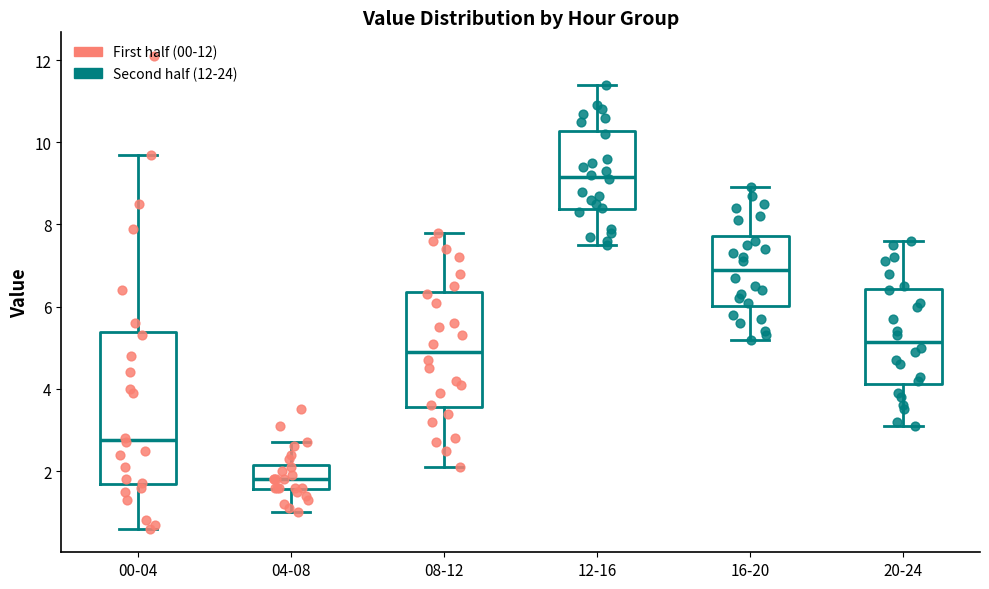

Where is the lower edge of the box for 12-16 on the y-axis? The values are not printed on the chart, so give them approximately, as read against the axis.

8.4